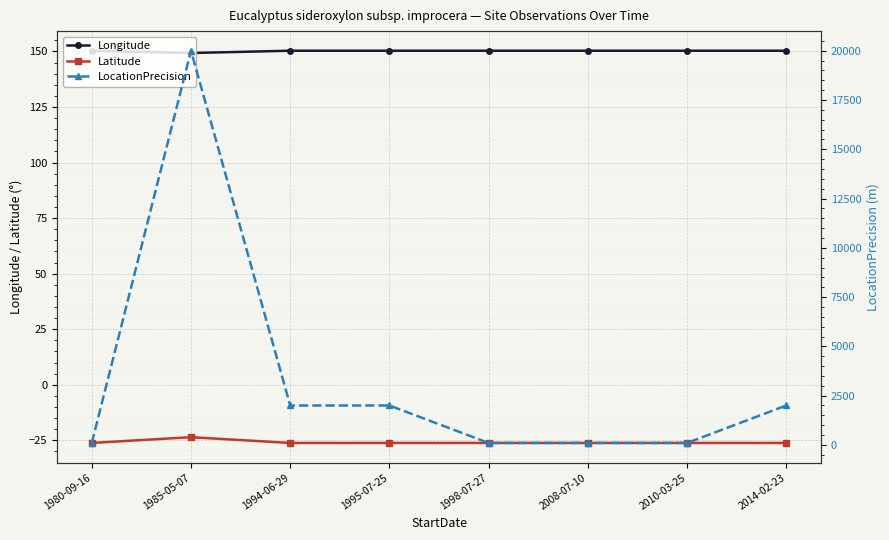

What is the minimum value for Latitude?

-26.2